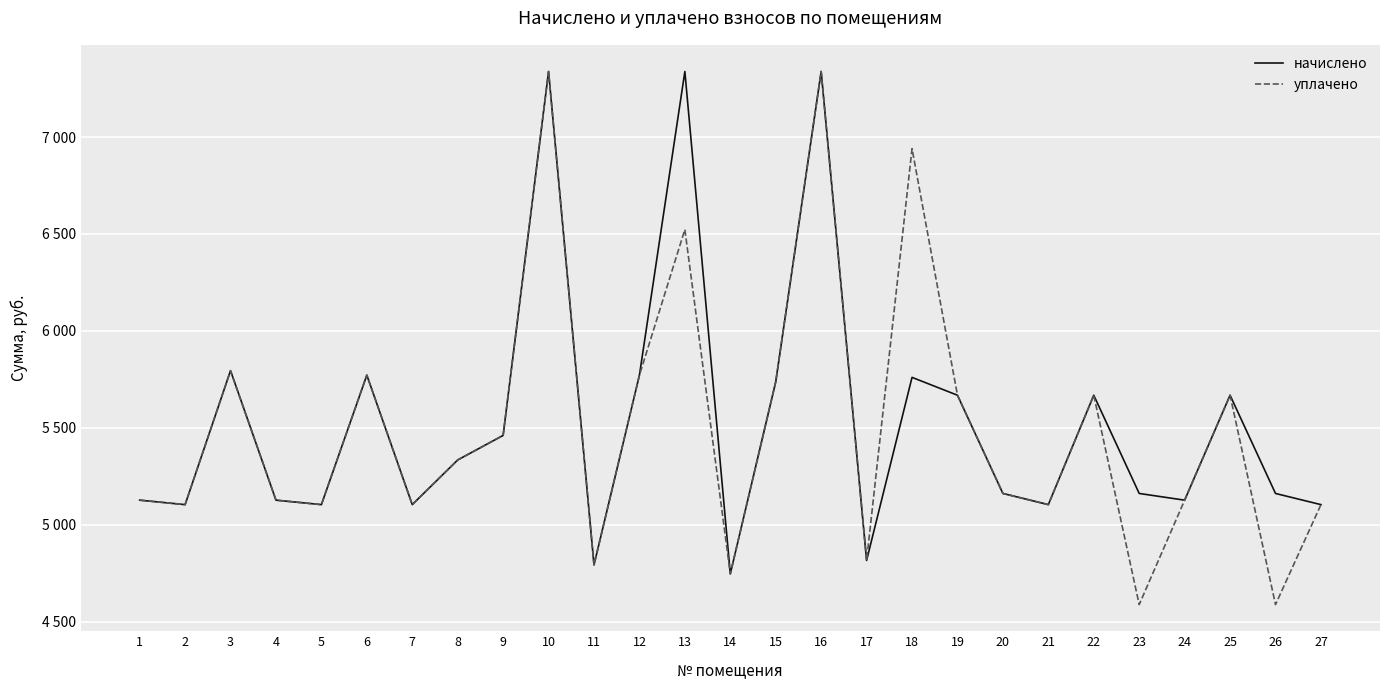

What are all the series names shown in the legend?

начислено, уплачено